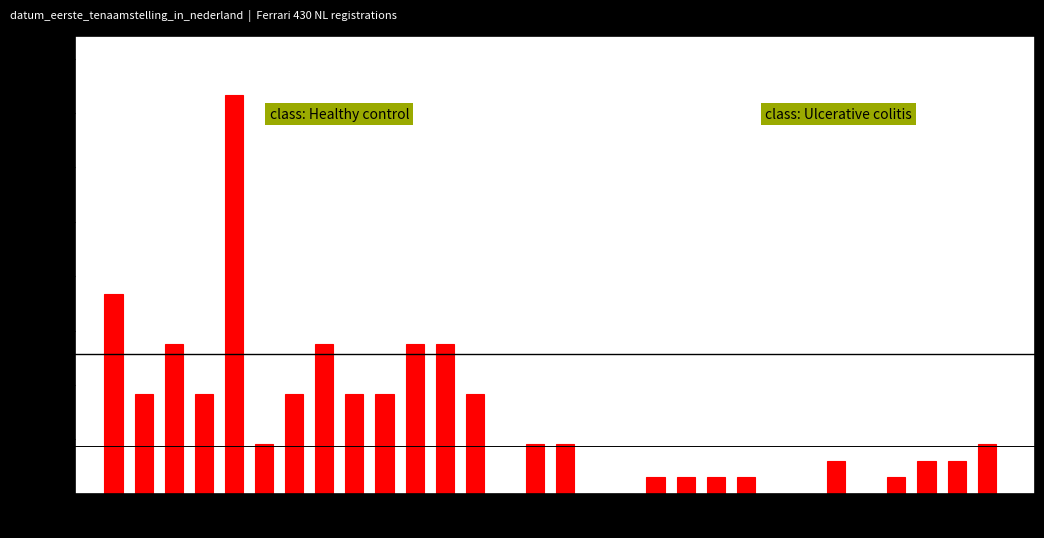

Read against the x-axis, roughly where is the centre of the tallest bar?

2008.2